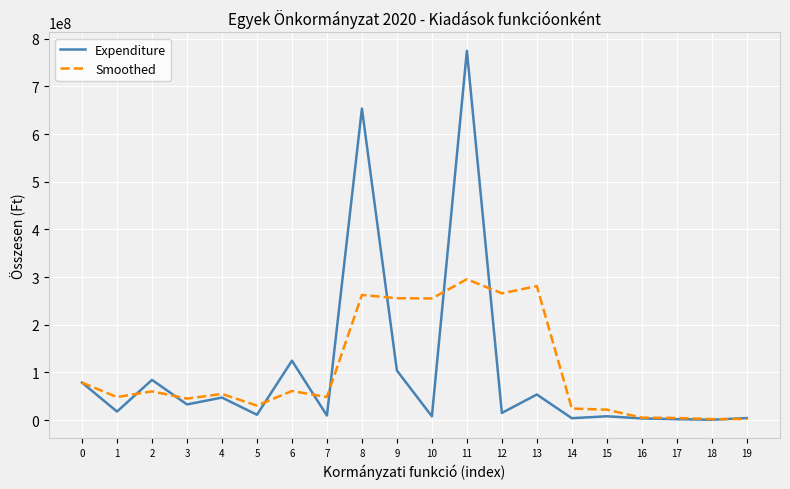

Between 3 and 17, which series saw the biggest shift?

Smoothed